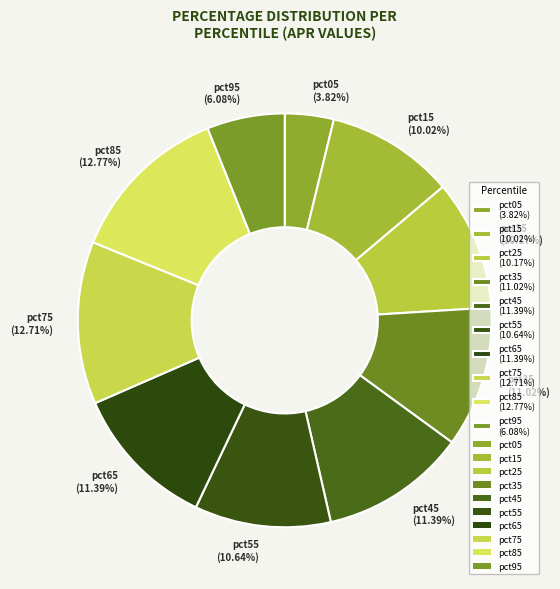

Between pct05 and pct25, which is larger?

pct25